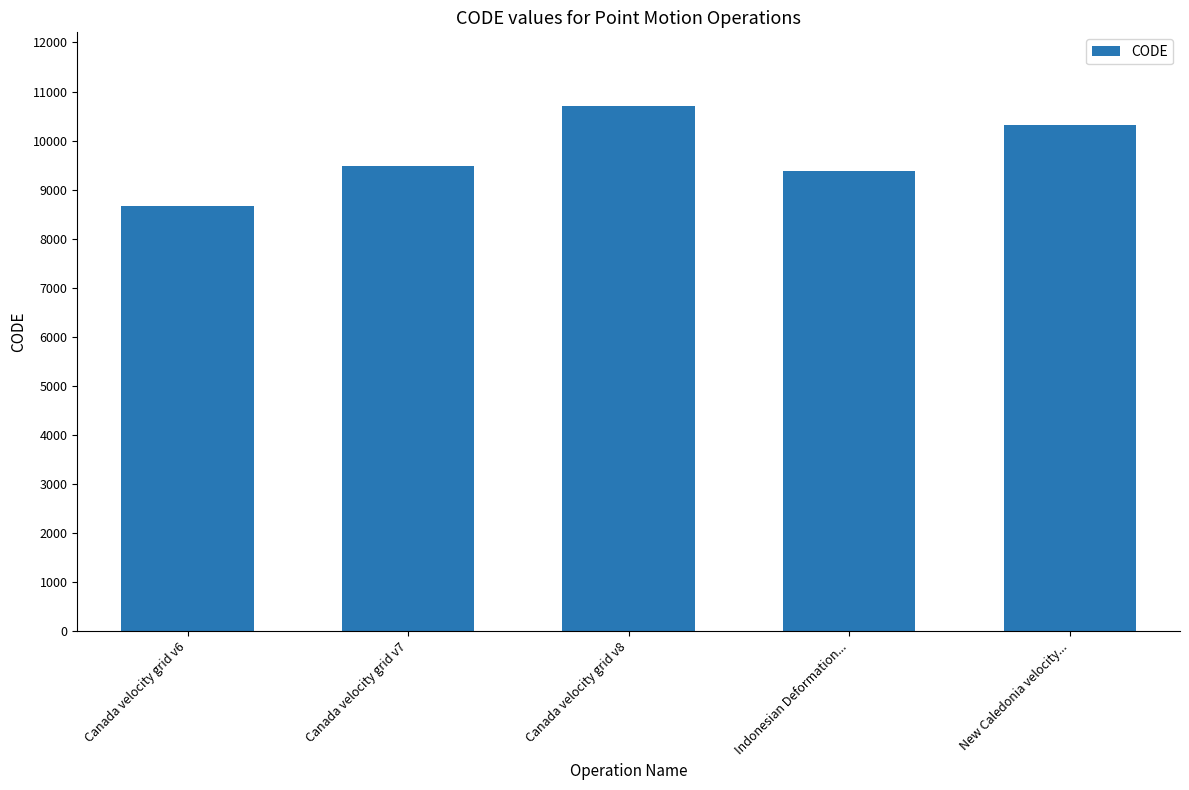

List the labels in order of value, largest first.

Canada velocity grid v8, New Caledonia velocity..., Canada velocity grid v7, Indonesian Deformation..., Canada velocity grid v6